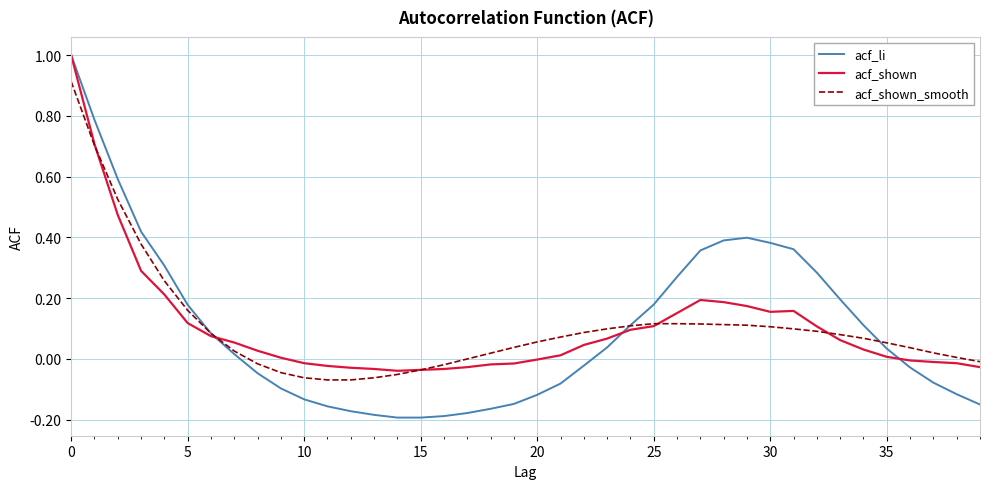

Which series has the largest range (max minus min)?

acf_li